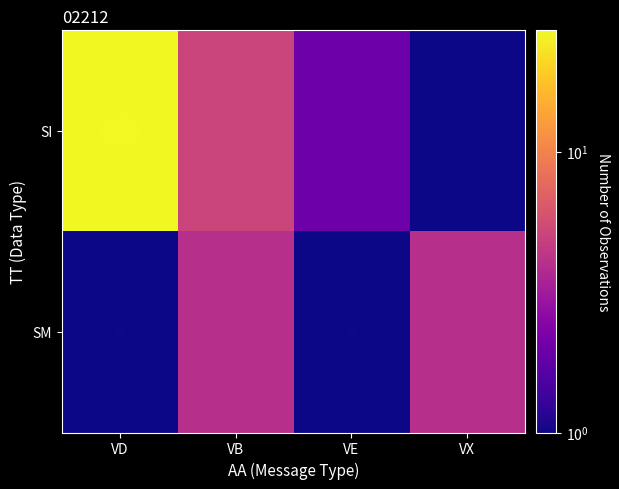

Between VE and VX, which is larger?

VE